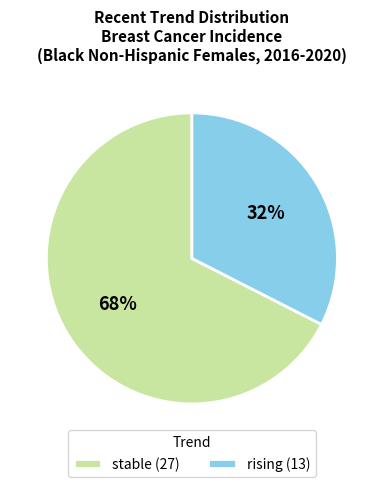

Does stable represent more than half of the total?

Yes